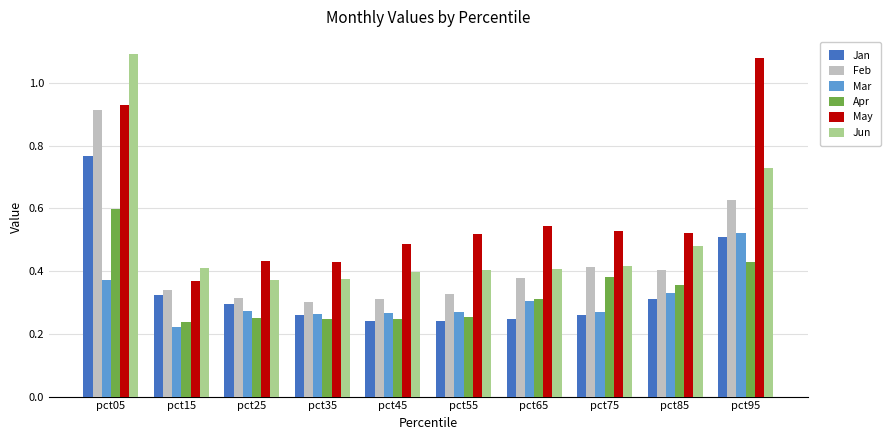

True or false: May has a value of 0.5 at pct55.

True